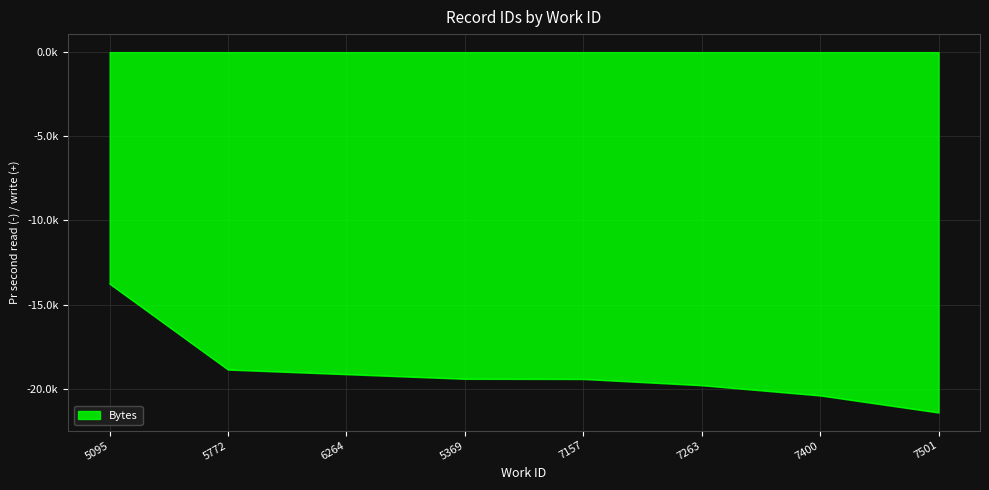

Does the chart have visible grid lines?

Yes